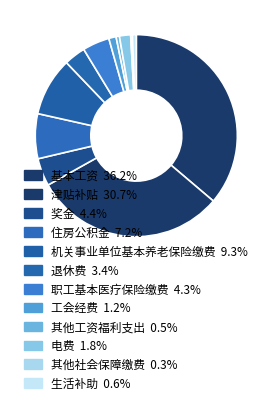

Does 基本工资 account for over 50% of the chart?

No